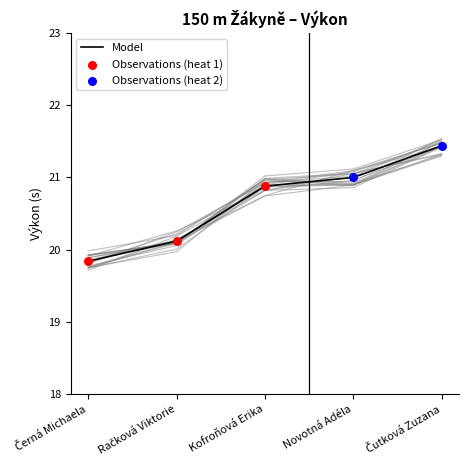

Between Novotná Adéla and Čutková Zuzana, which is larger?

Čutková Zuzana